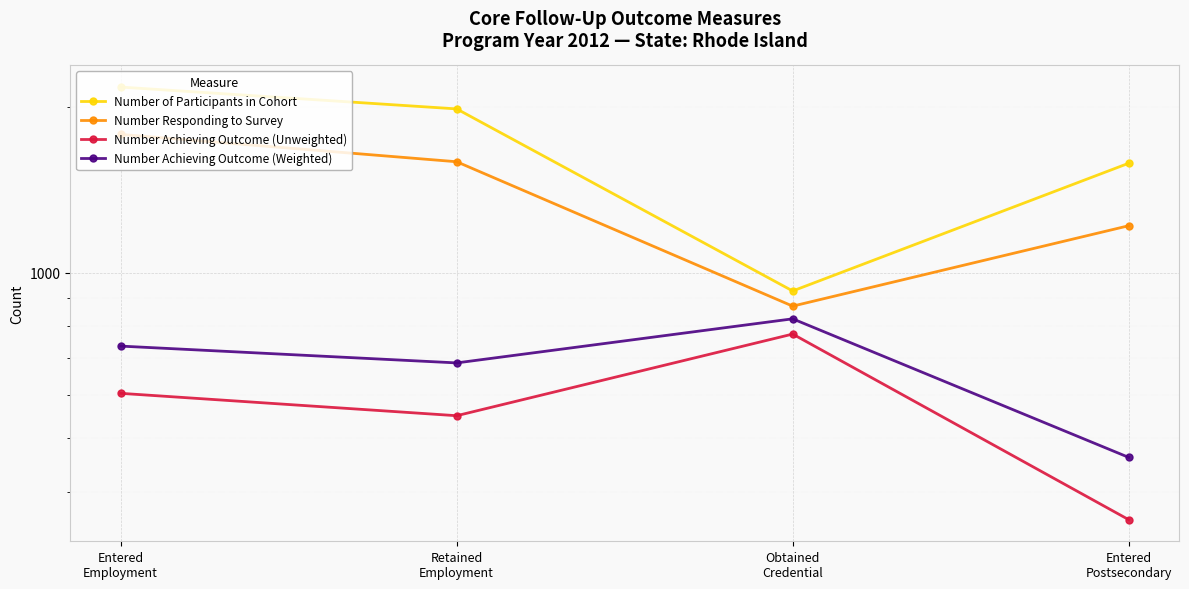

What is the difference between the maximum and minimum values in the Number Achieving Outcome (Weighted) series?

363